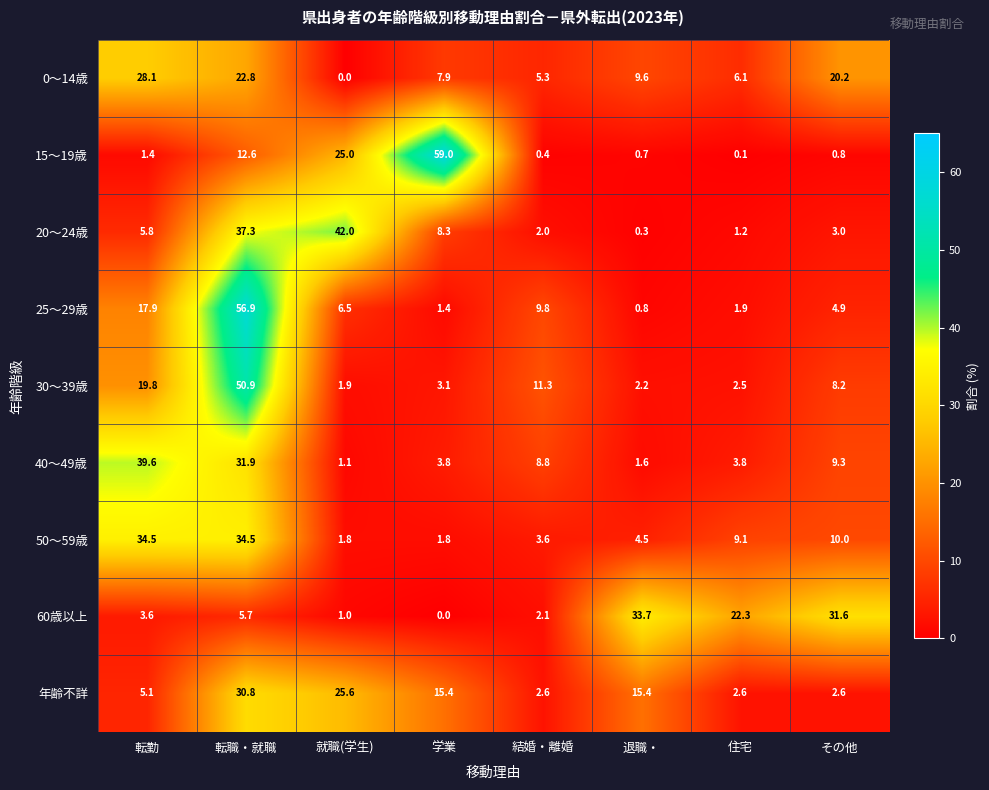

The 40～49歳 series shows 52.8 at 転職・就職. True or false?

False